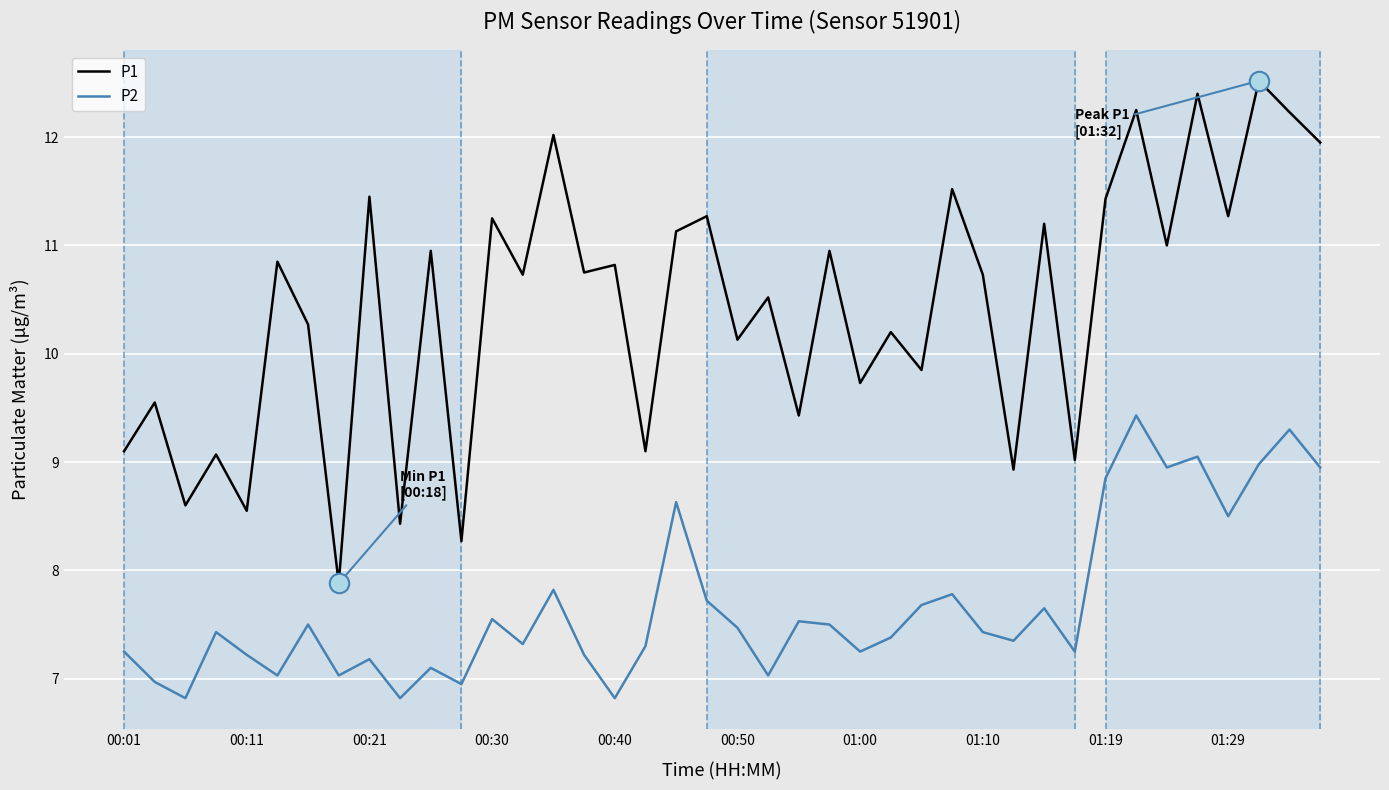

What is the greatest value displayed?

12.5